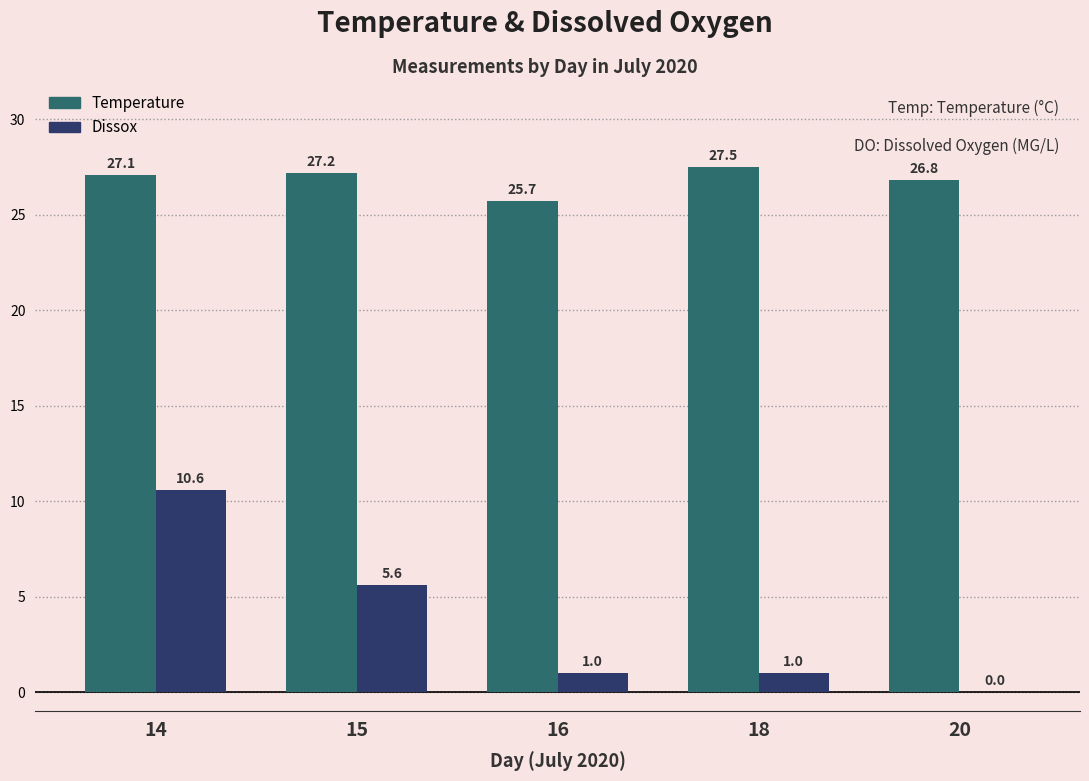

At which category is the sum across all series the highest?

14